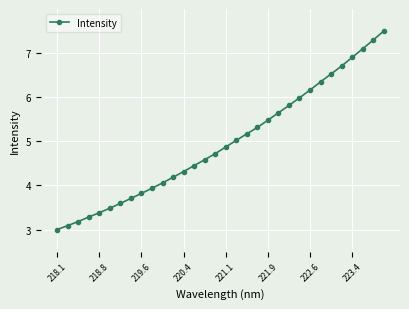

Does the chart have visible grid lines?

Yes